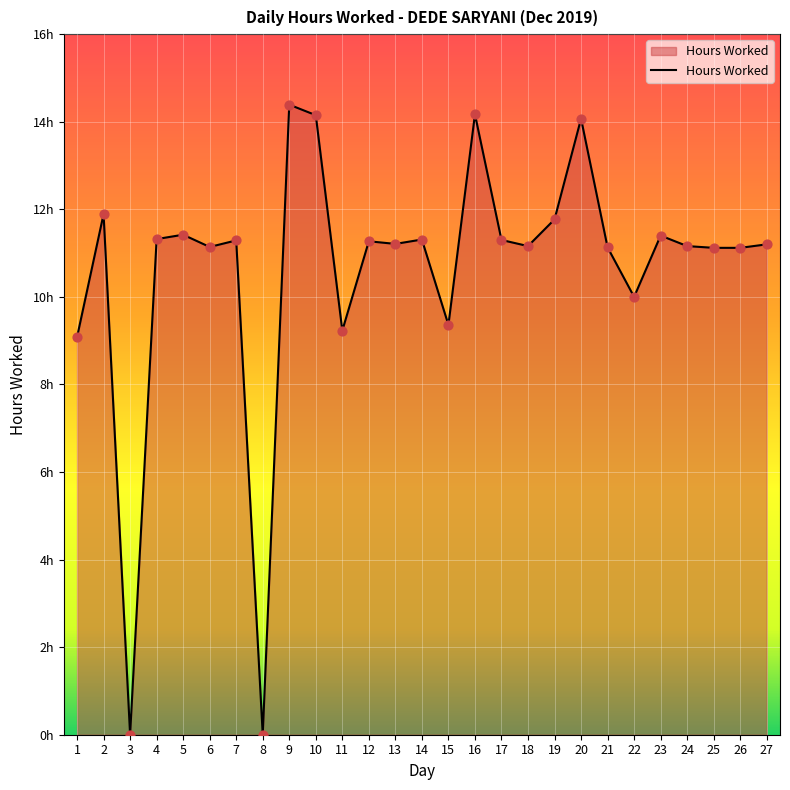

Which has a higher value, 20 or 10?

10